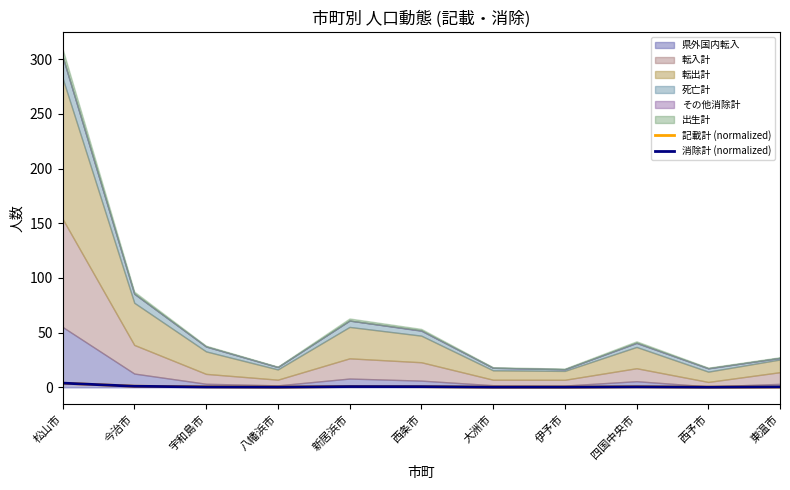

What is the label of the 1st point from the right?

東温市